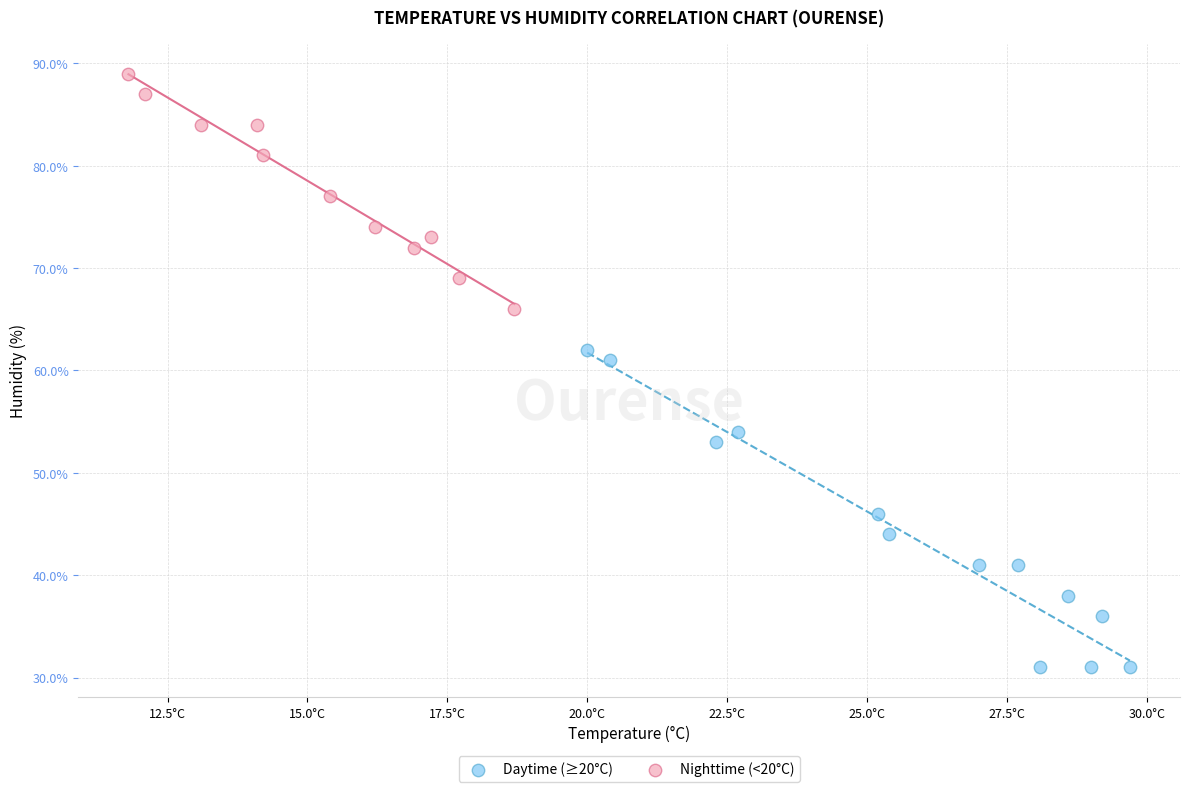

Which series has the largest Y range (max minus min)?

Daytime (≥20°C)